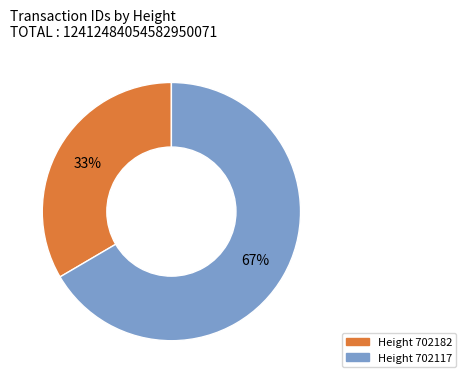

To the nearest percent, what is the average slice percentage?

50%